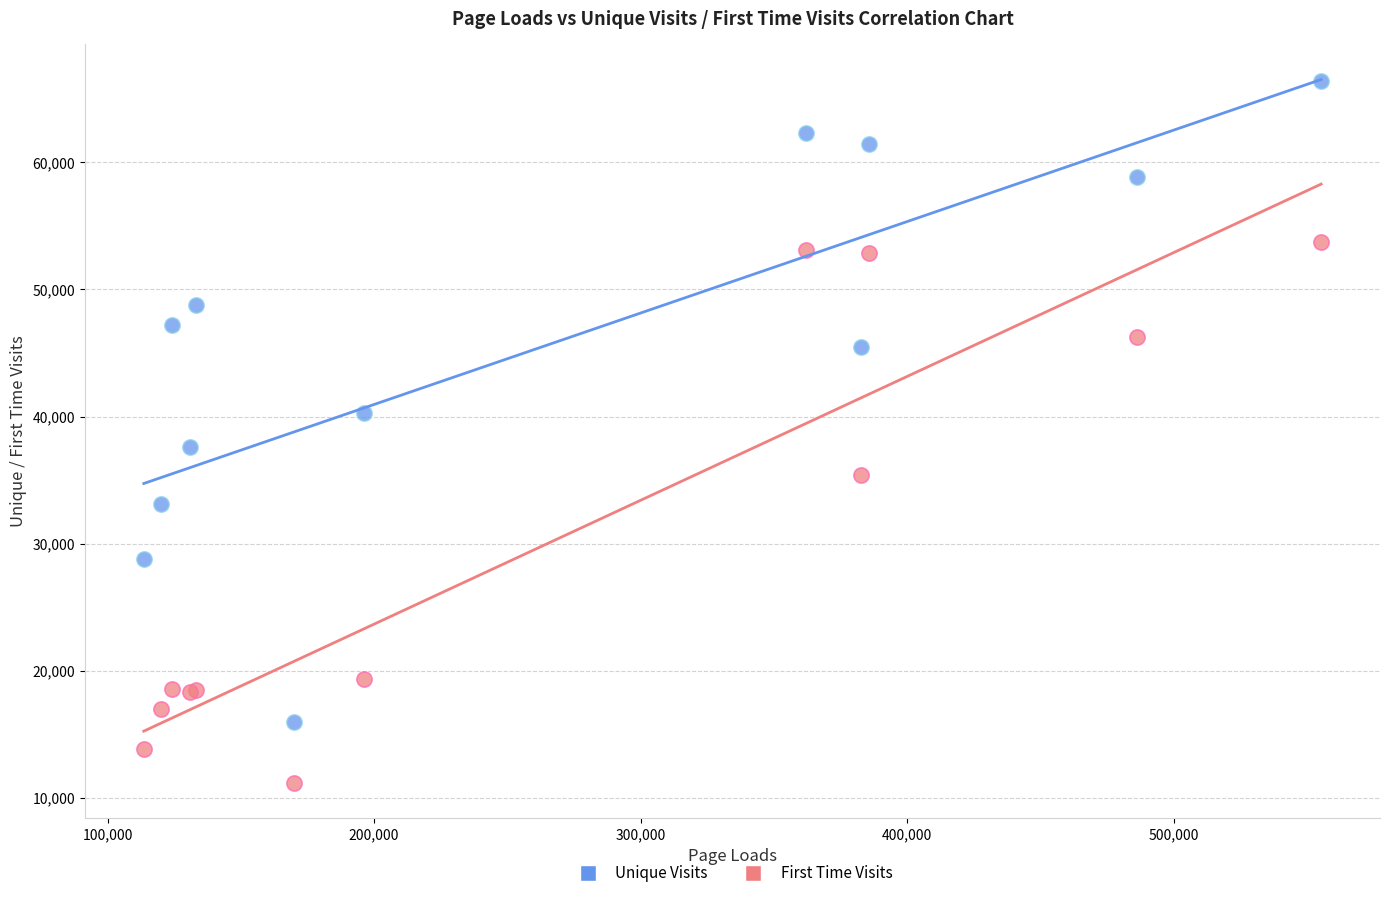

In the Unique Visits series, what Y value is closest to 41186?

40291